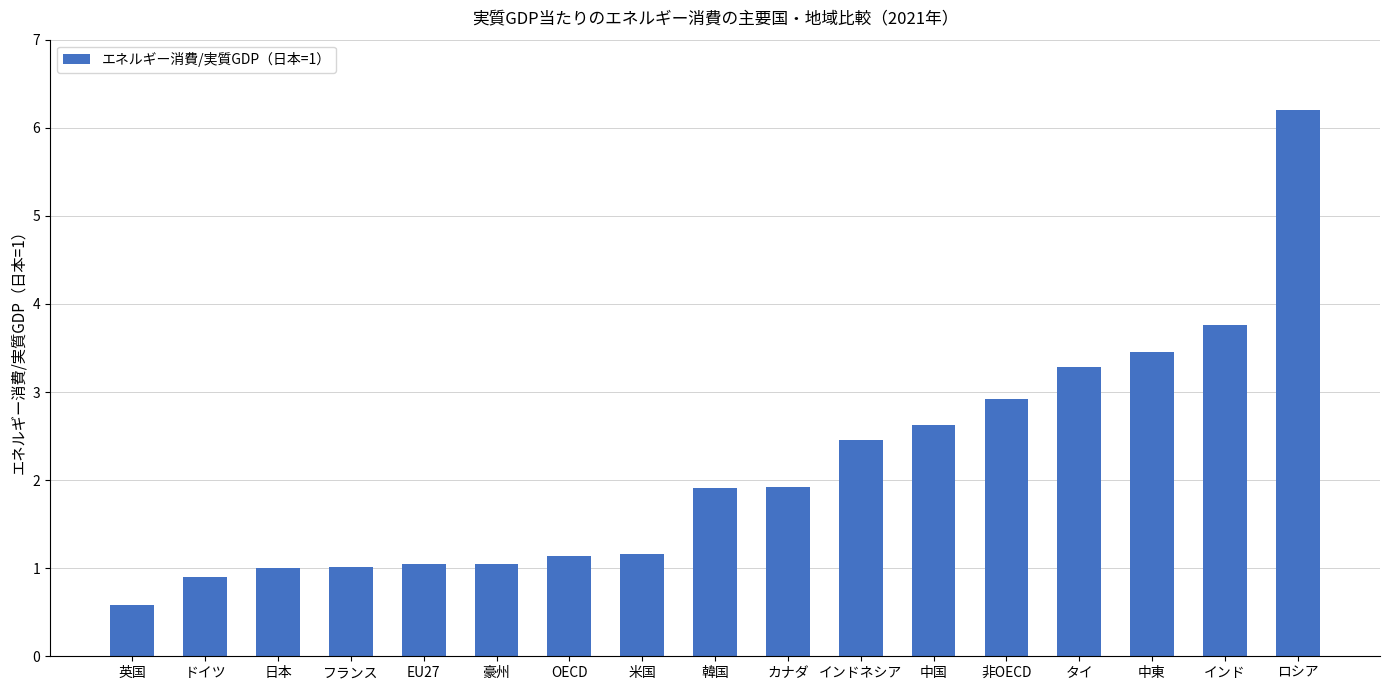

What is the smallest value displayed?

0.6